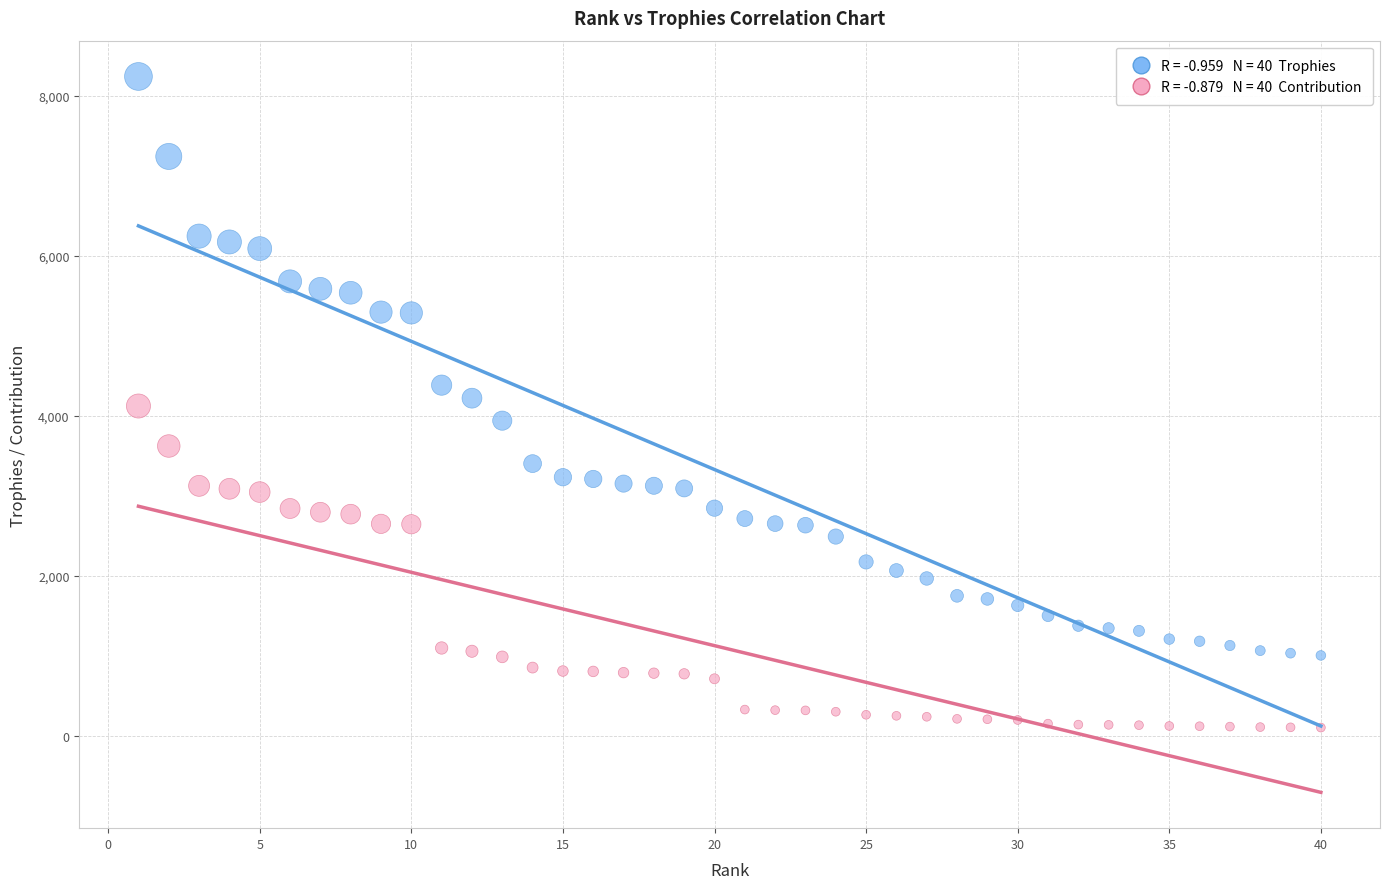

Across all data points, what is the range of X values (max minus min)?

39